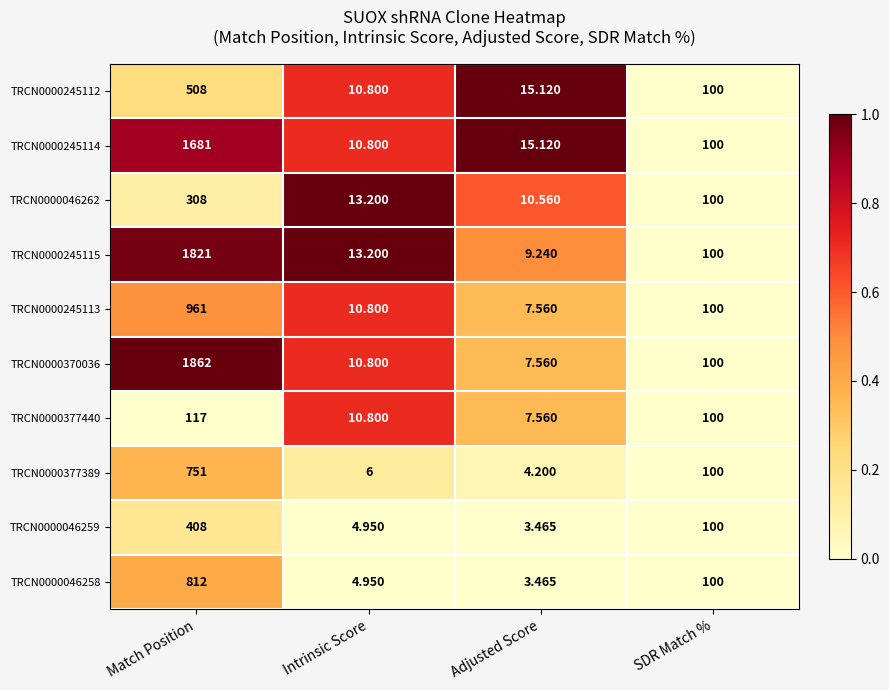

At which label does TRCN0000245113 reach its minimum?

Adjusted Score